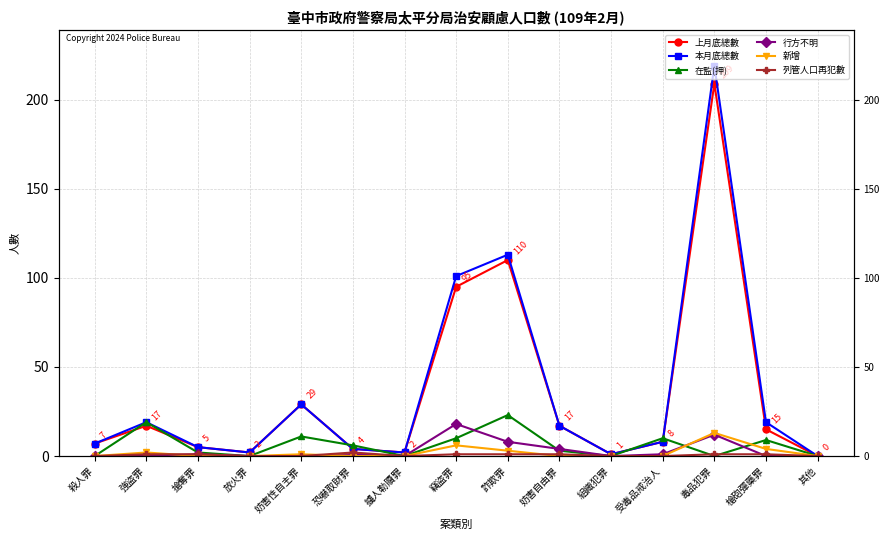

What is the difference between the maximum and minimum values in the 行方不明 series?

18